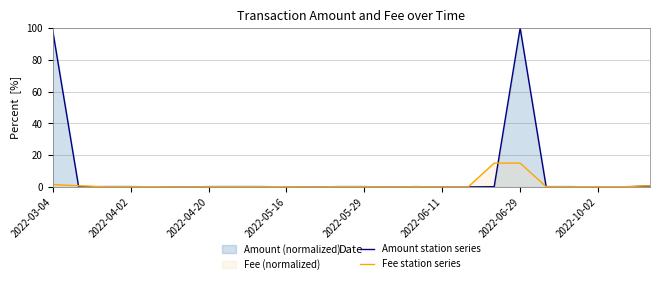

At how many categories does at least one series exceed 69?

2